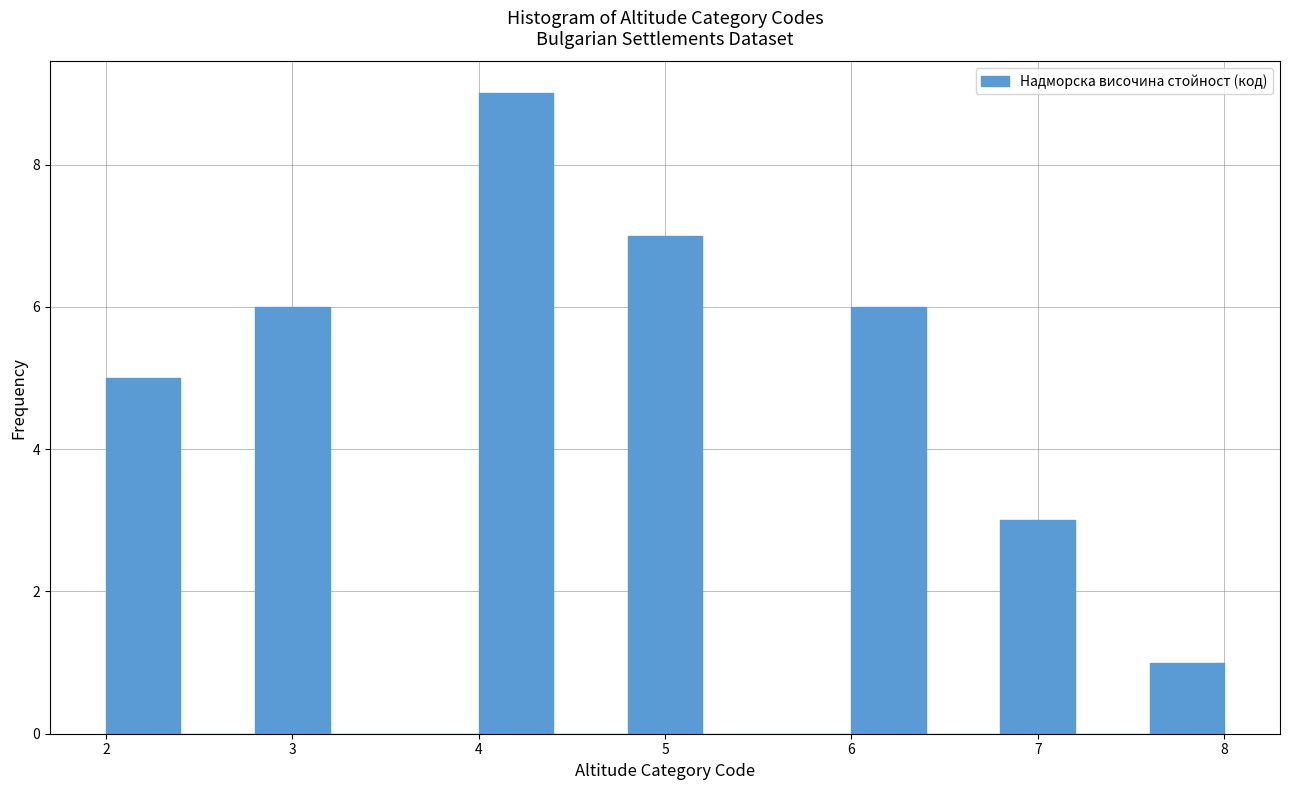

How tall is the bar that spans 6.0 to 6.4 on the x-axis? The values are not printed on the chart, so give them approximately, as read against the axis.

6